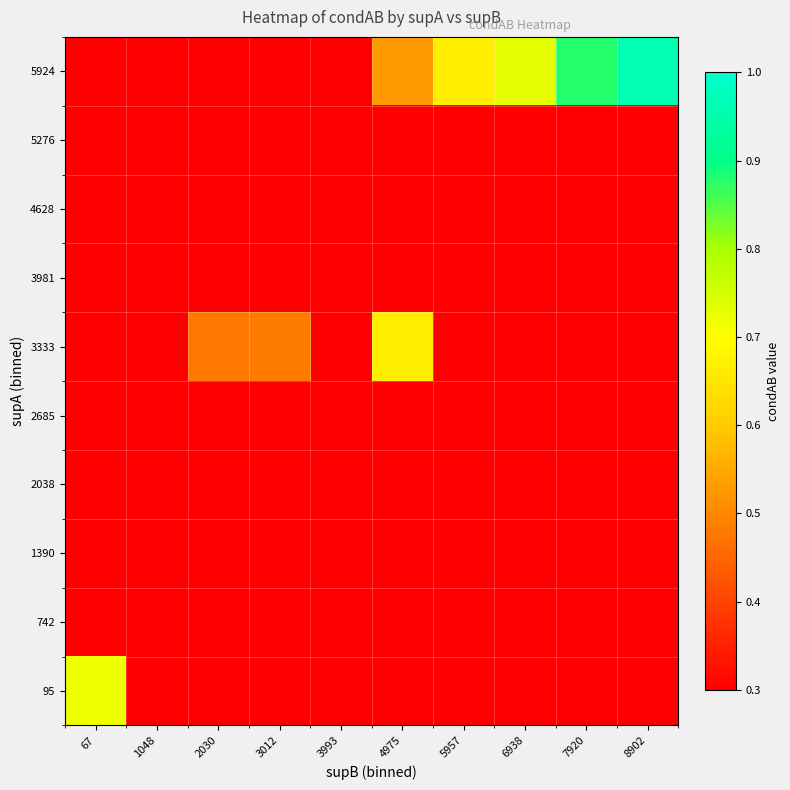

At 67, list the series in order from largest to smallest.

95, 742, 1390, 2038, 2685, 3333, 3981, 4628, 5276, 5924